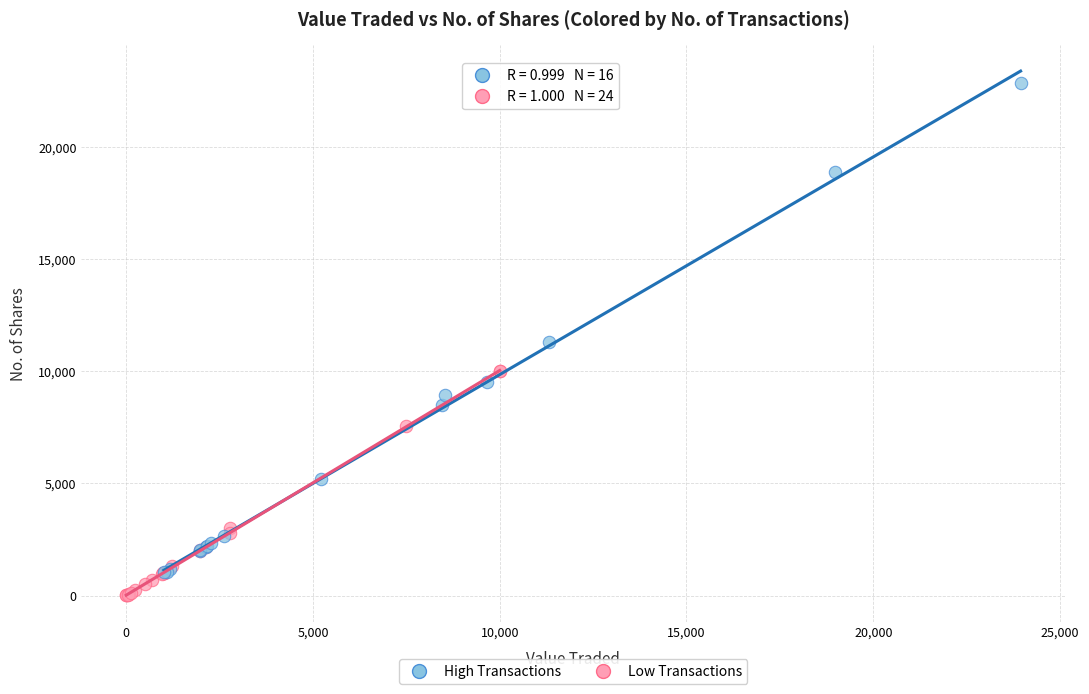

What are all the series names shown in the legend?

High Transactions, Low Transactions